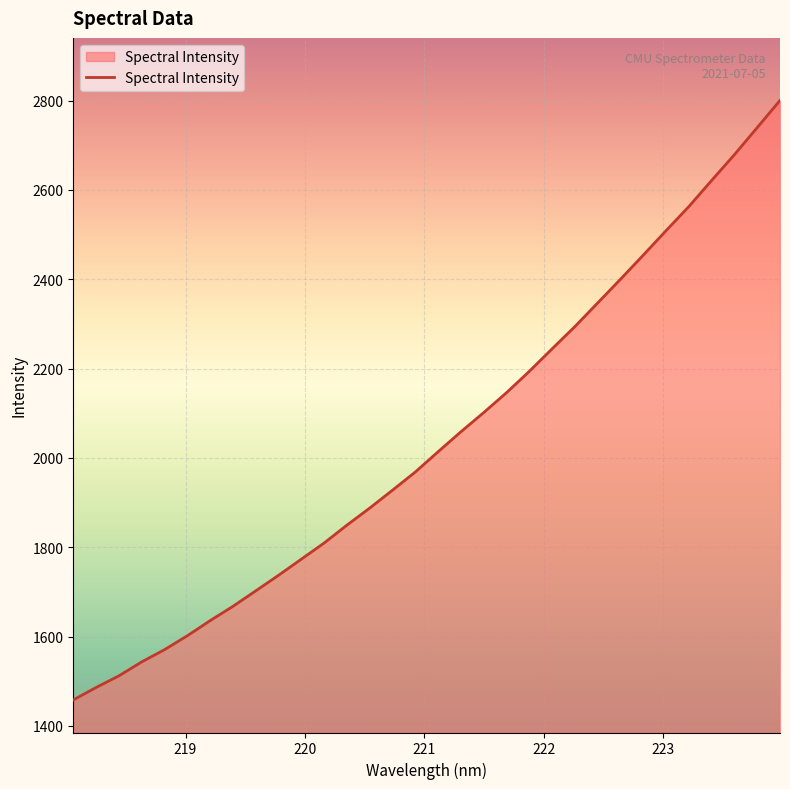

What is the greatest value displayed?

2800.3